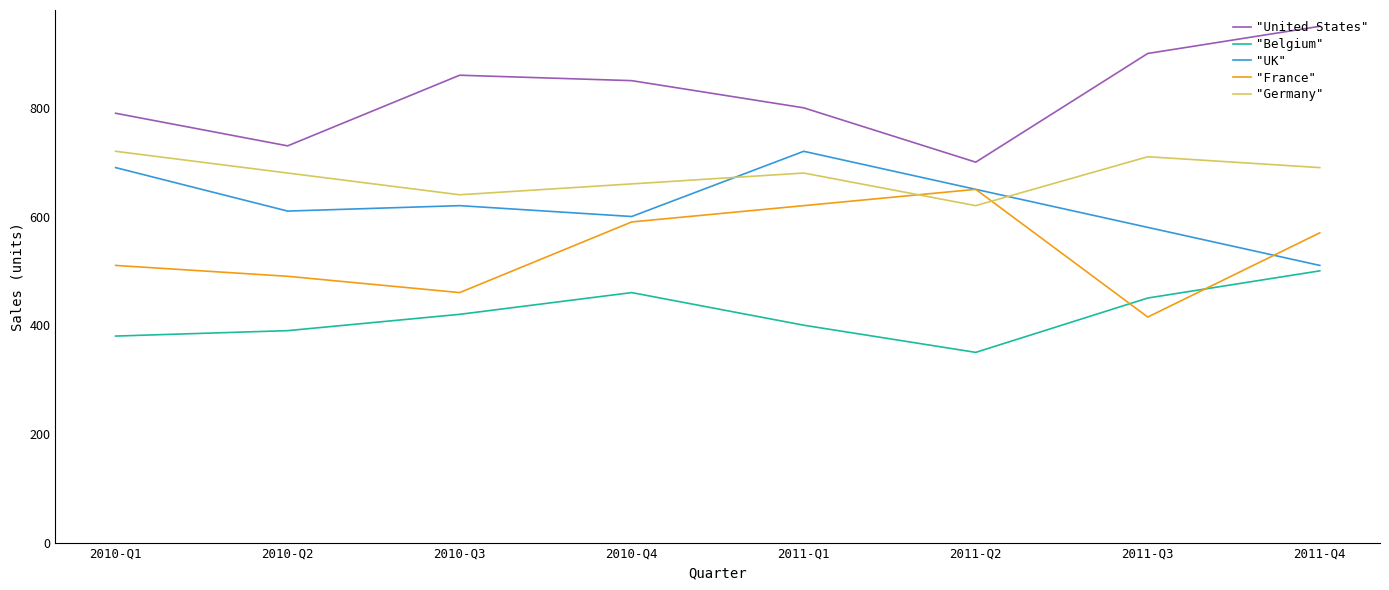

True or false: "Germany" has more than 2 interior local peaks.

False